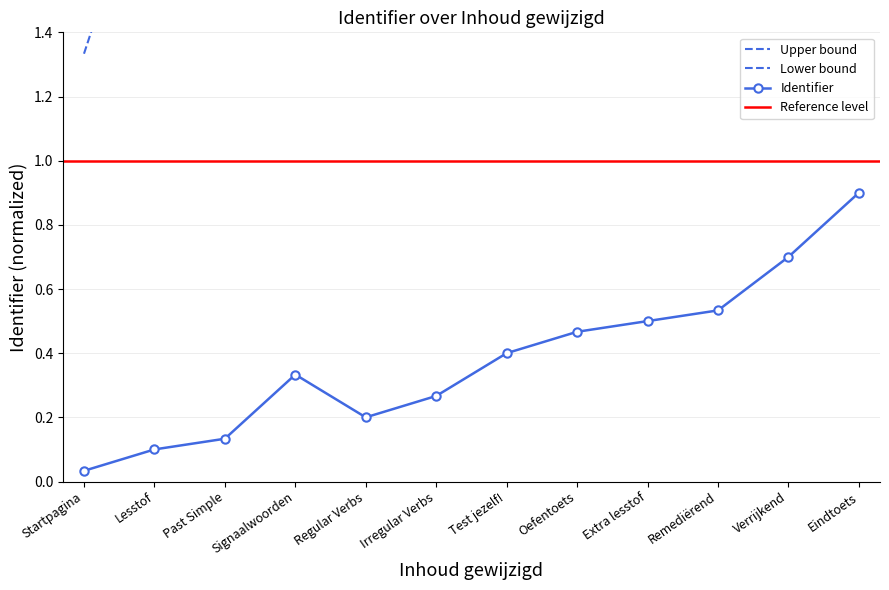

At how many categories does at least one series exceed 0?

12